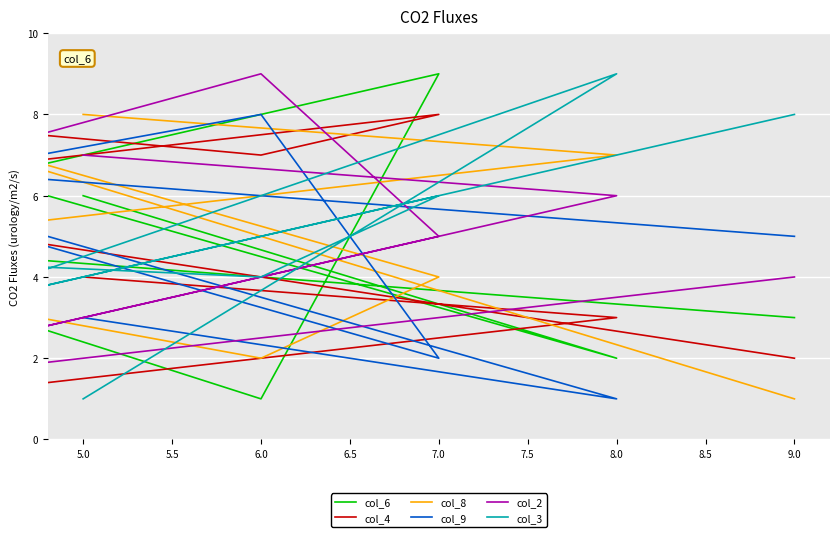

How many distinct data groups are displayed?

6